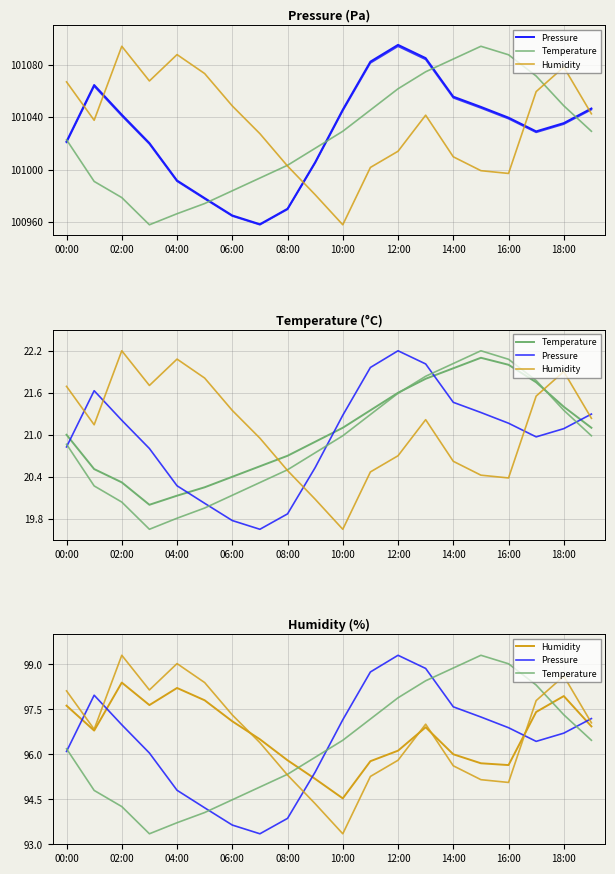

In Humidity, how many points are higher than both neighbors (excluding endpoints)?

4